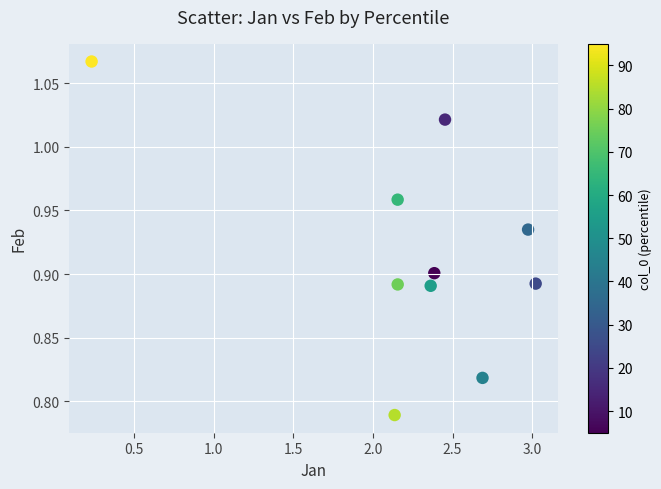

What is the average X value?

2.3